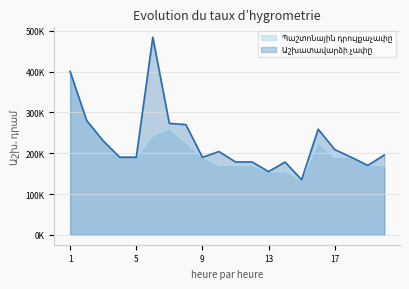

List the labels in order of Աշխատավարձի չափը value, largest first.

6, 1, 2, 7, 8, 16, 3, 17, 10, 20, 4, 5, 9, 18, 11, 12, 14, 19, 13, 15